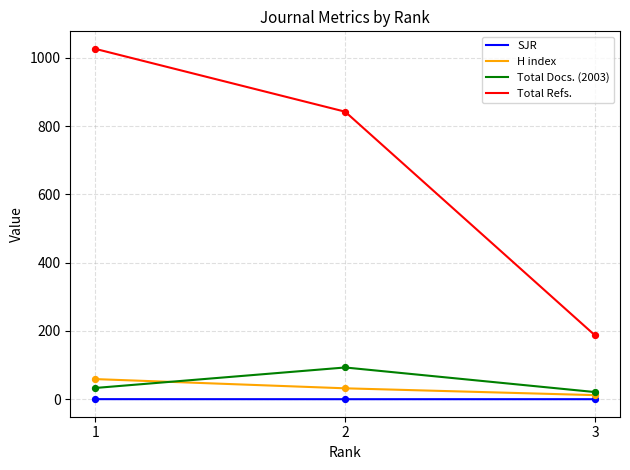

At how many categories does at least one series exceed 427?

2